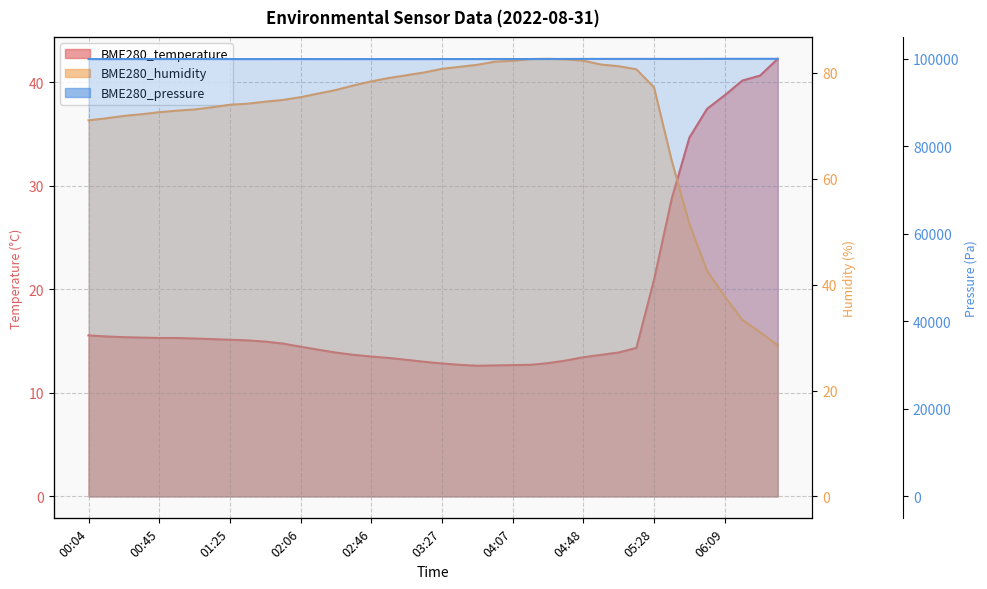

What are all the series names shown in the legend?

BME280_temperature, BME280_humidity, BME280_pressure